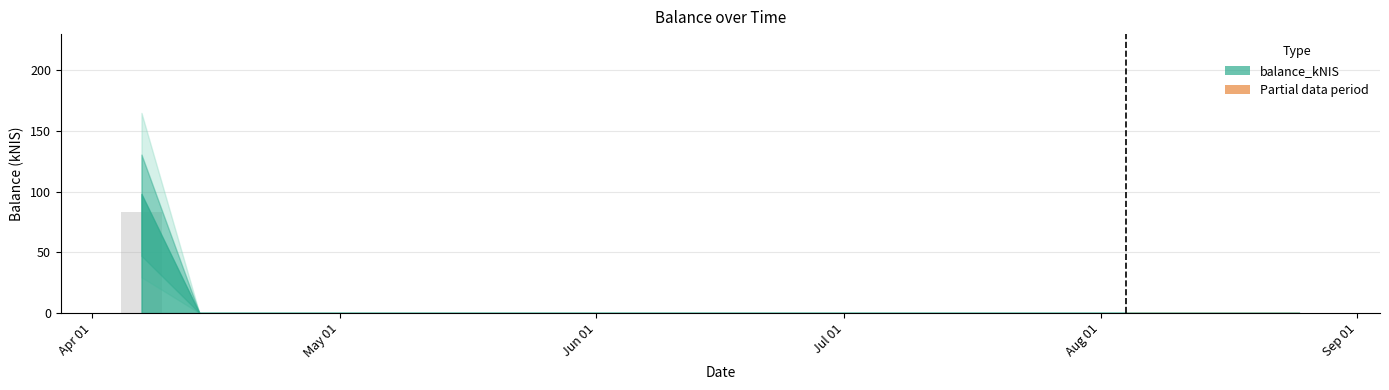

What is the sum of all values?

83.3